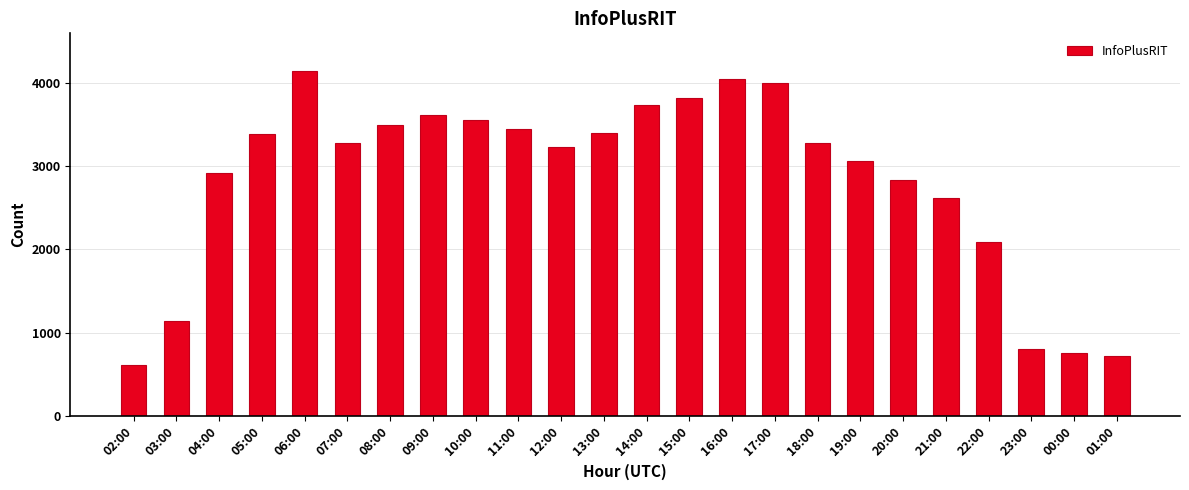

Which label corresponds to the largest value in the chart?

06:00